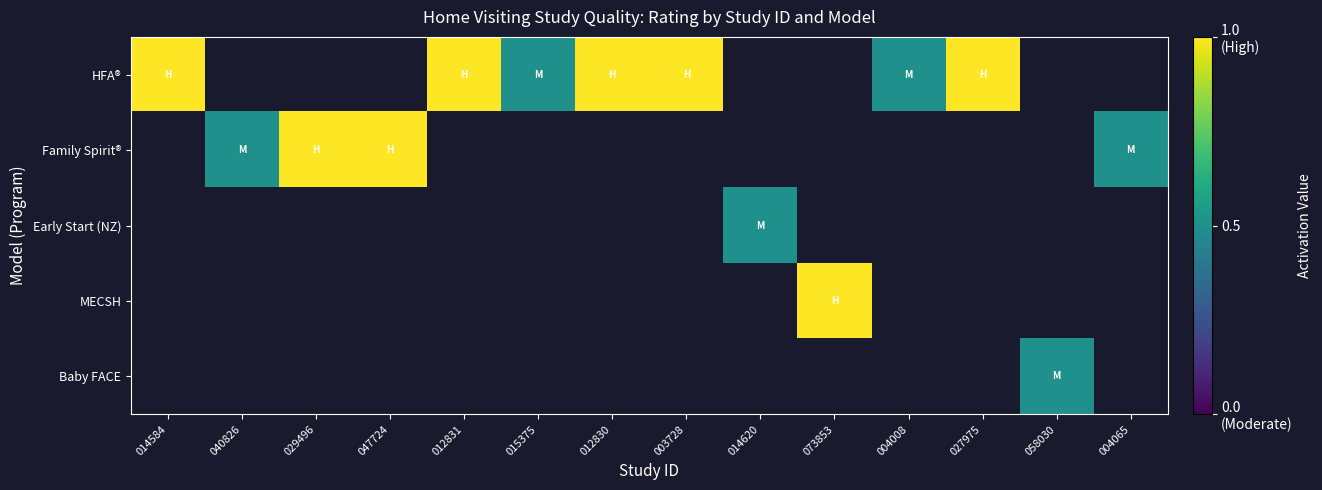

List the series in order of their peak value, highest first.

HFA®, Family Spirit®, Early Start (NZ), MECSH, Baby FACE